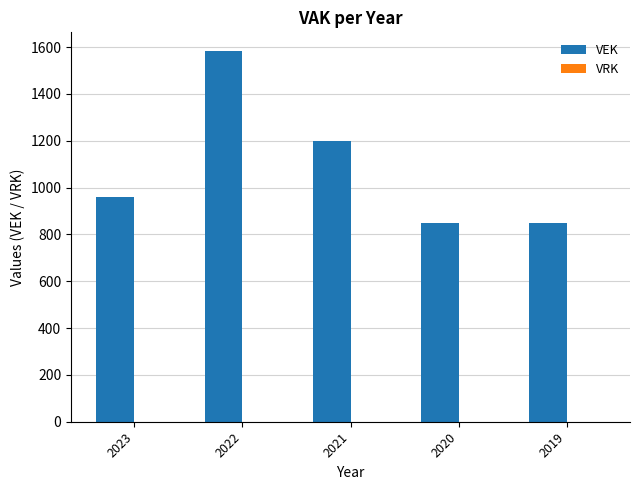

Which has a higher value, 2022 or 2020?

2022